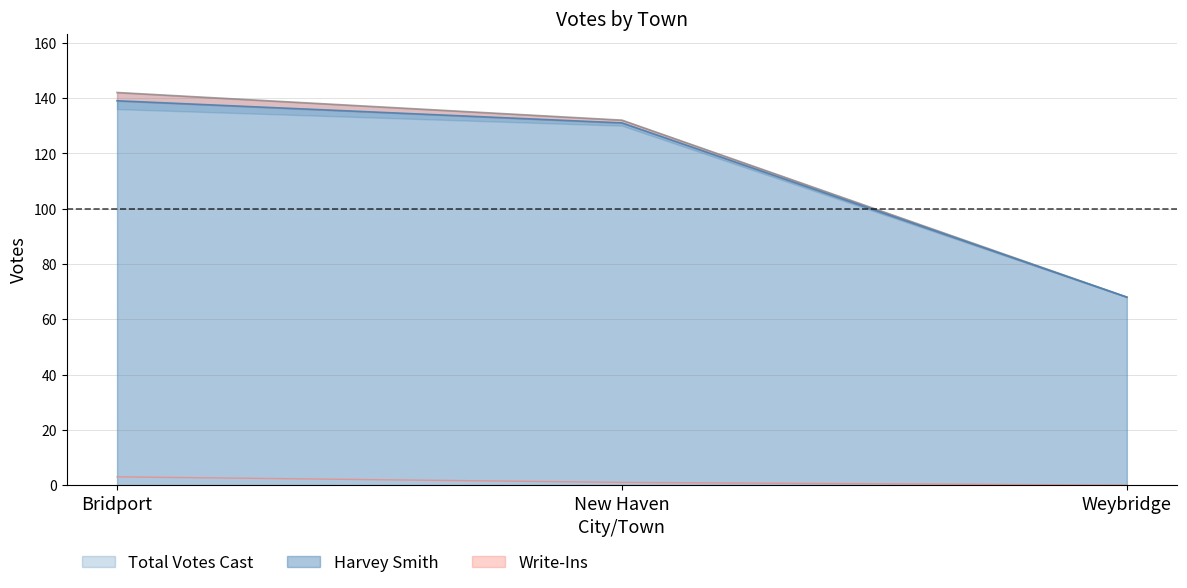

Read the Total Votes Cast value at New Haven, to the nearest 5.

130